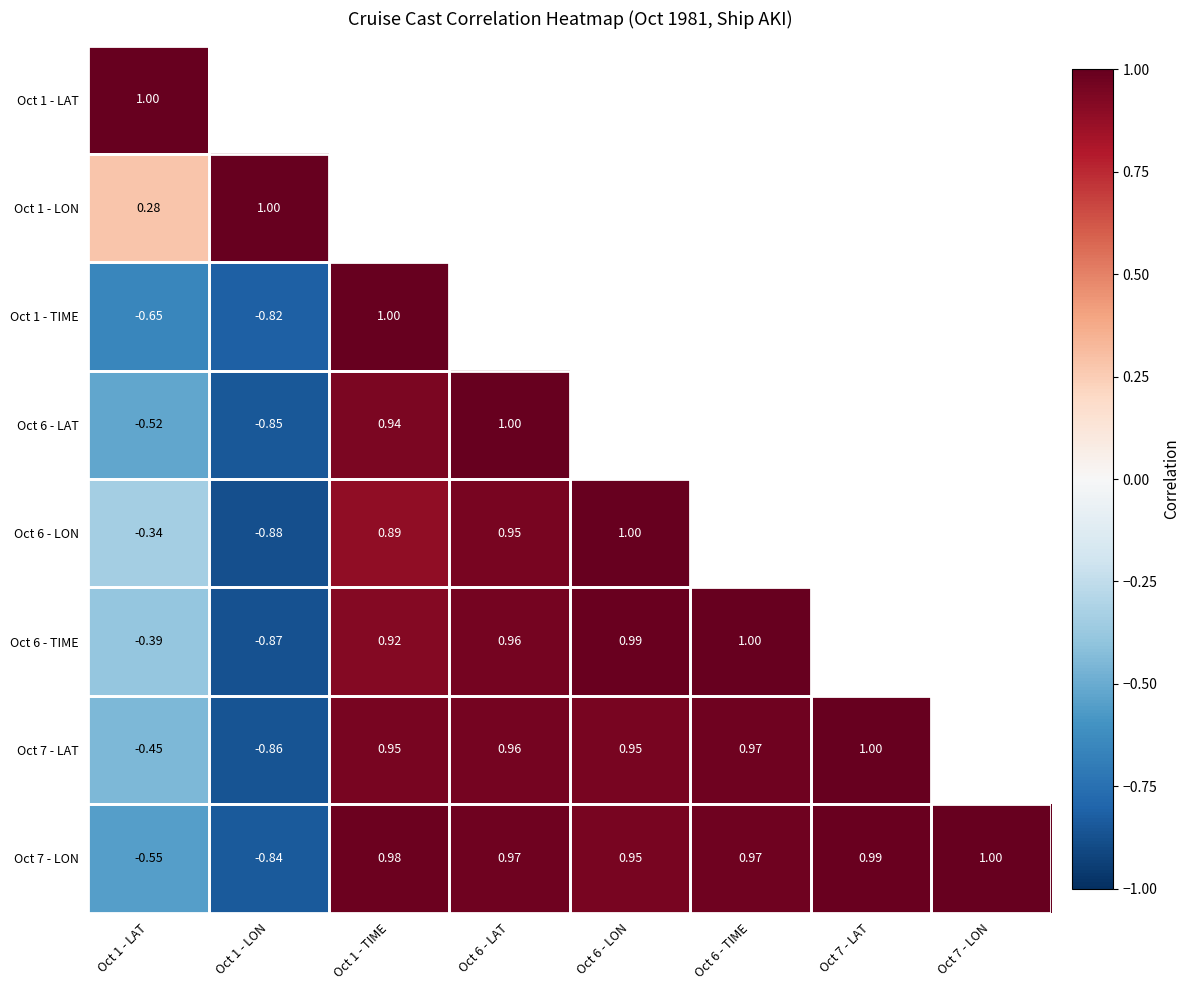

At which category is the sum across all series the highest?

Oct 1 - LAT